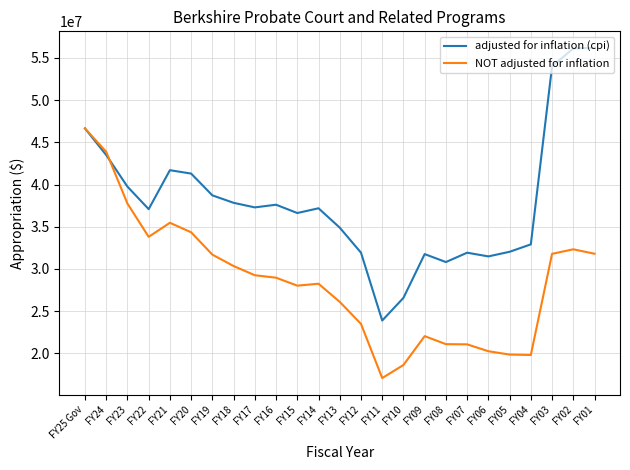

Is this an area chart (filled region under the line)?

No